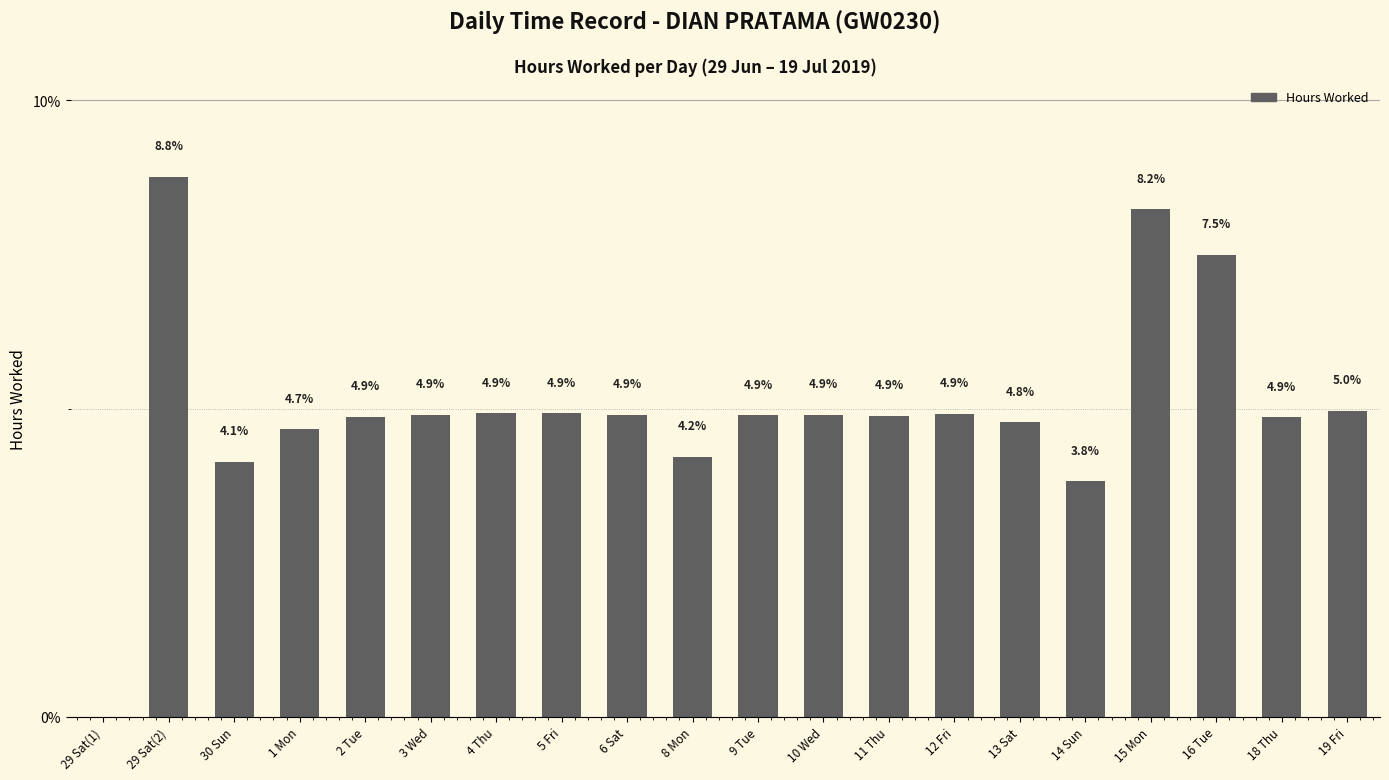

The chart shows a value of 0.0 at 29 Sat(1). True or false?

True